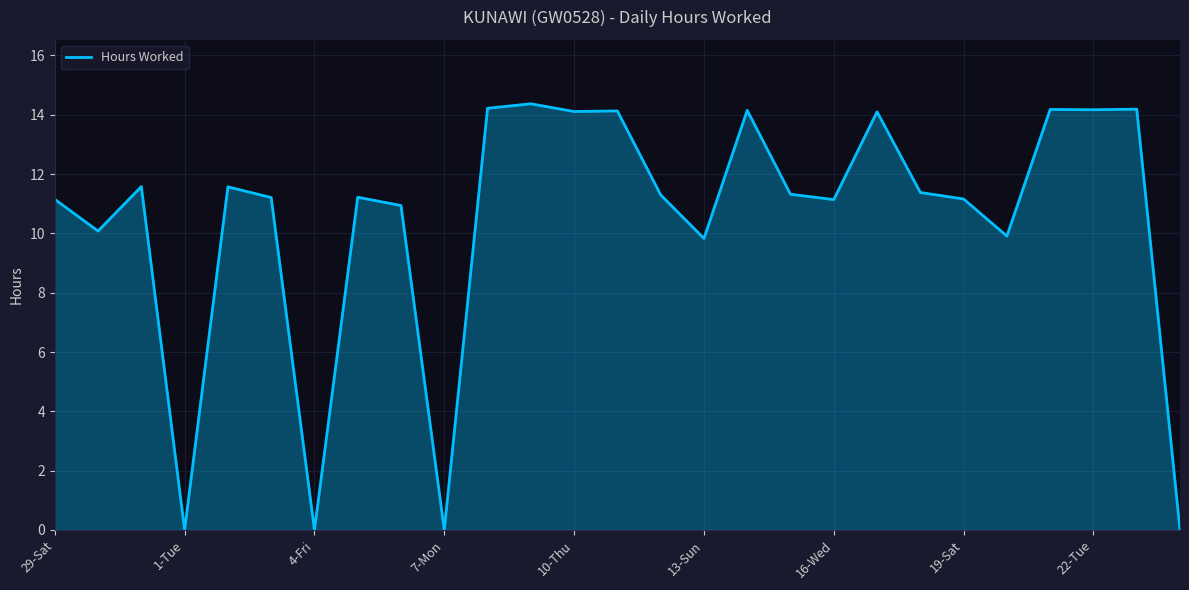

Does the chart have visible grid lines?

Yes